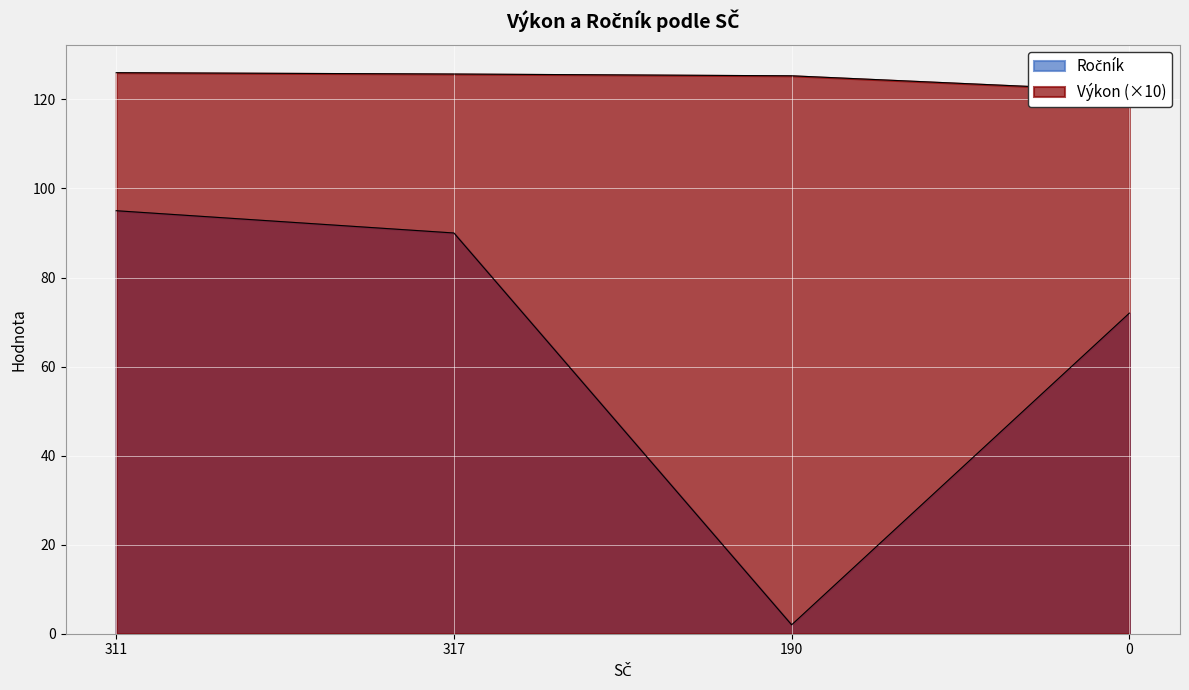

Which series has the largest range (max minus min)?

Ročník